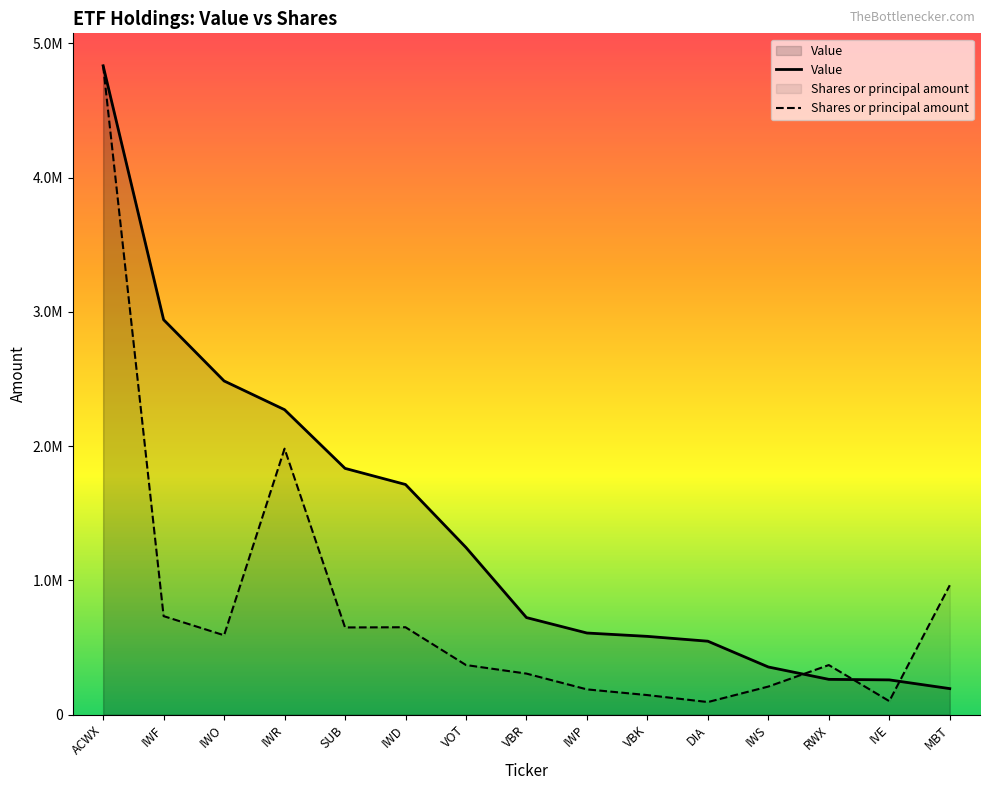

What is the spread (max minus min) of values at RWX?

106442.1